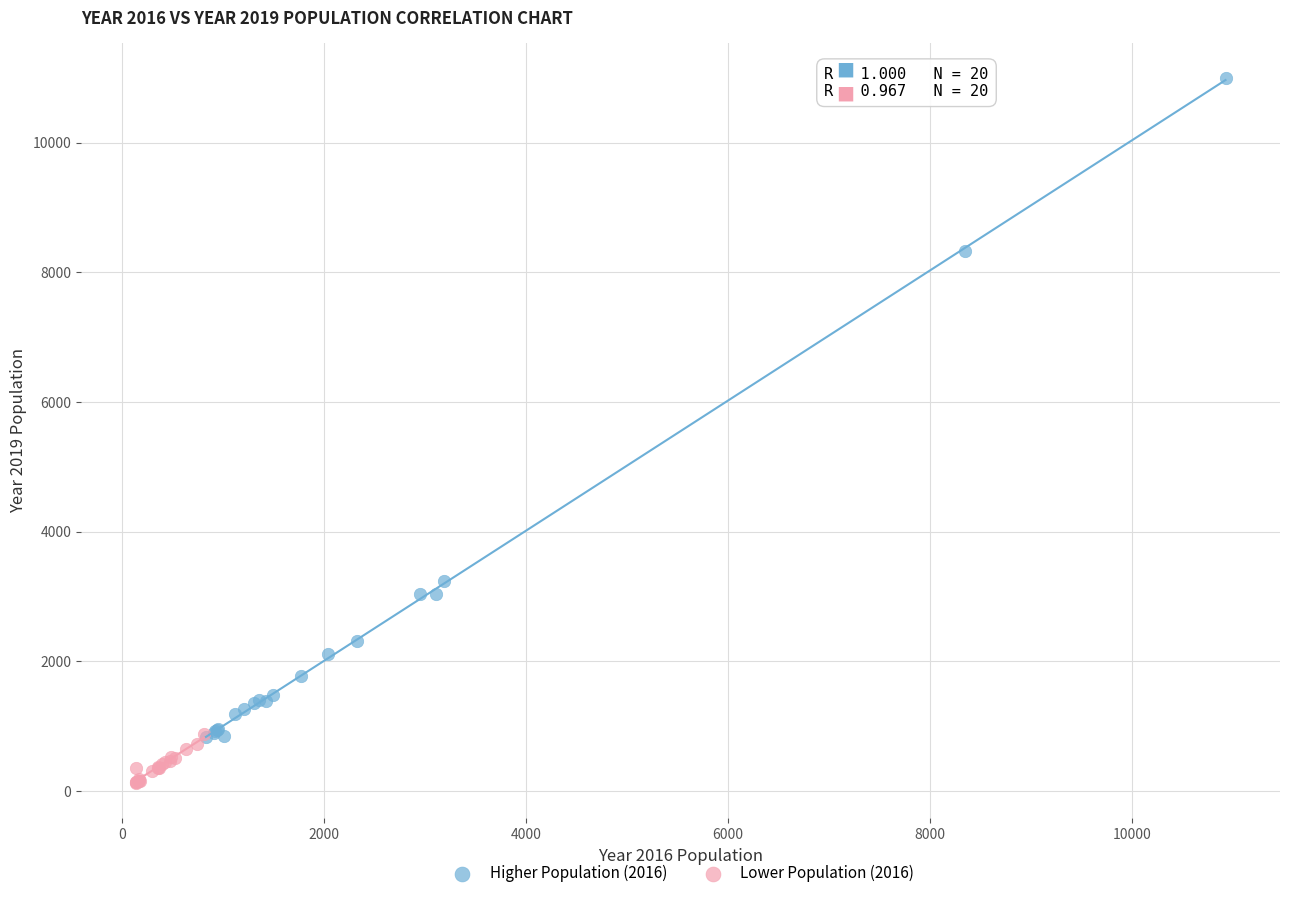

Which series contains the lowest Y value?

Lower Population (2016)